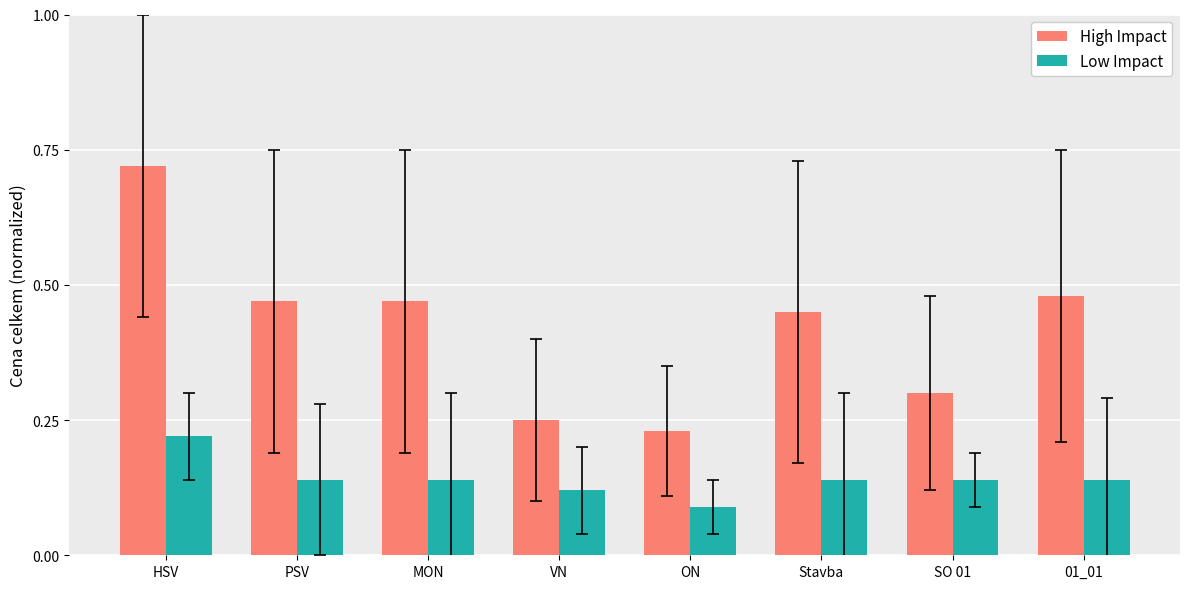

Count the High Impact values in the range 0 to 1.

8